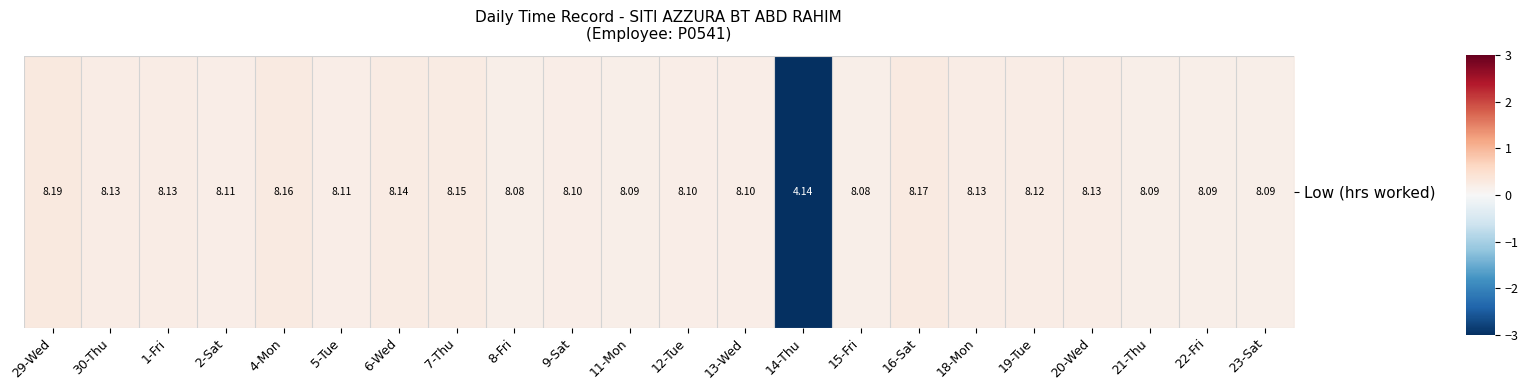

At which label is the value closest to -2?

8-Fri